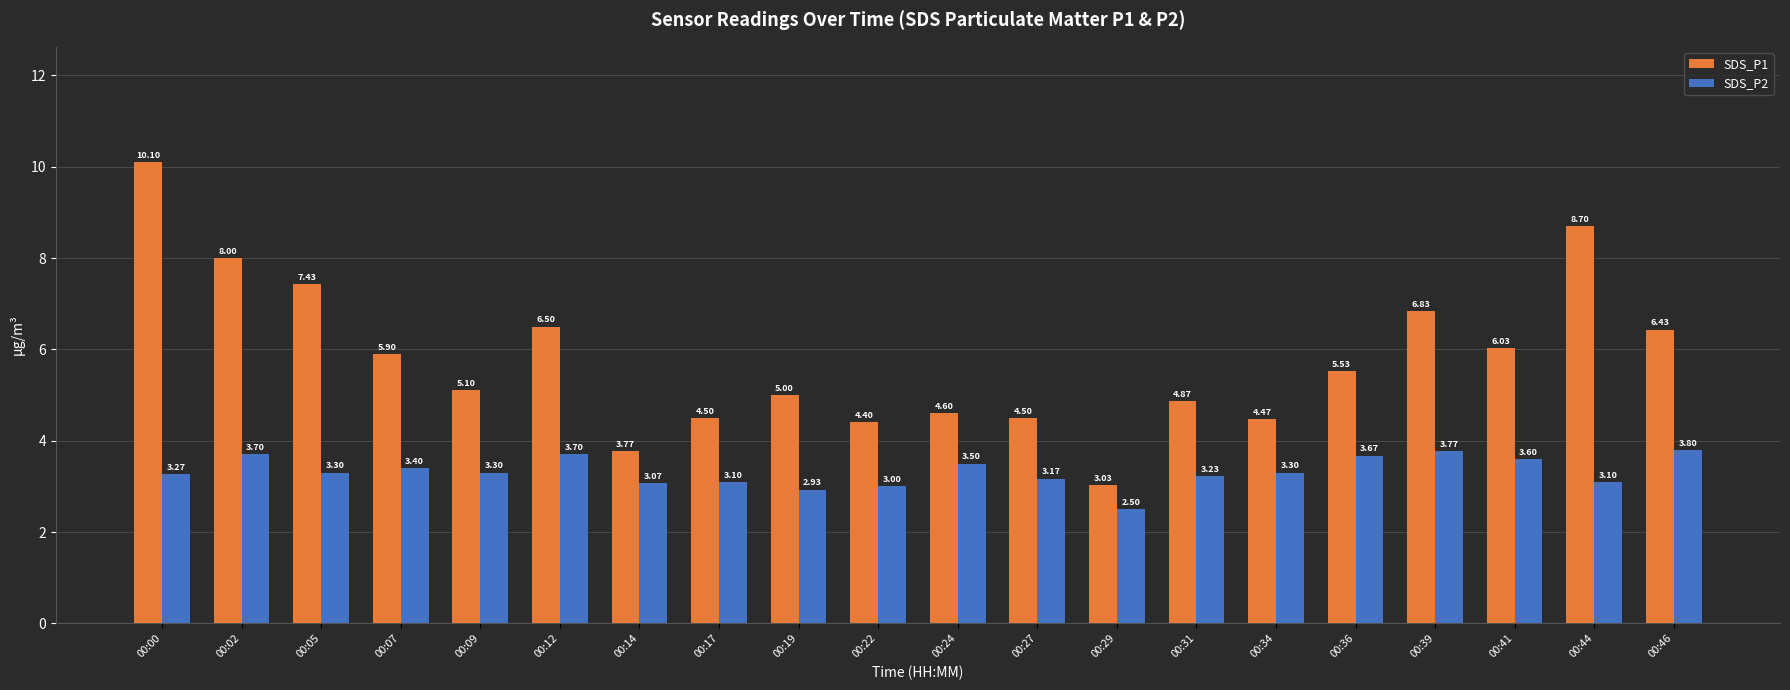

What is the difference between the maximum and second lowest values in the SDS_P2 series?

0.9